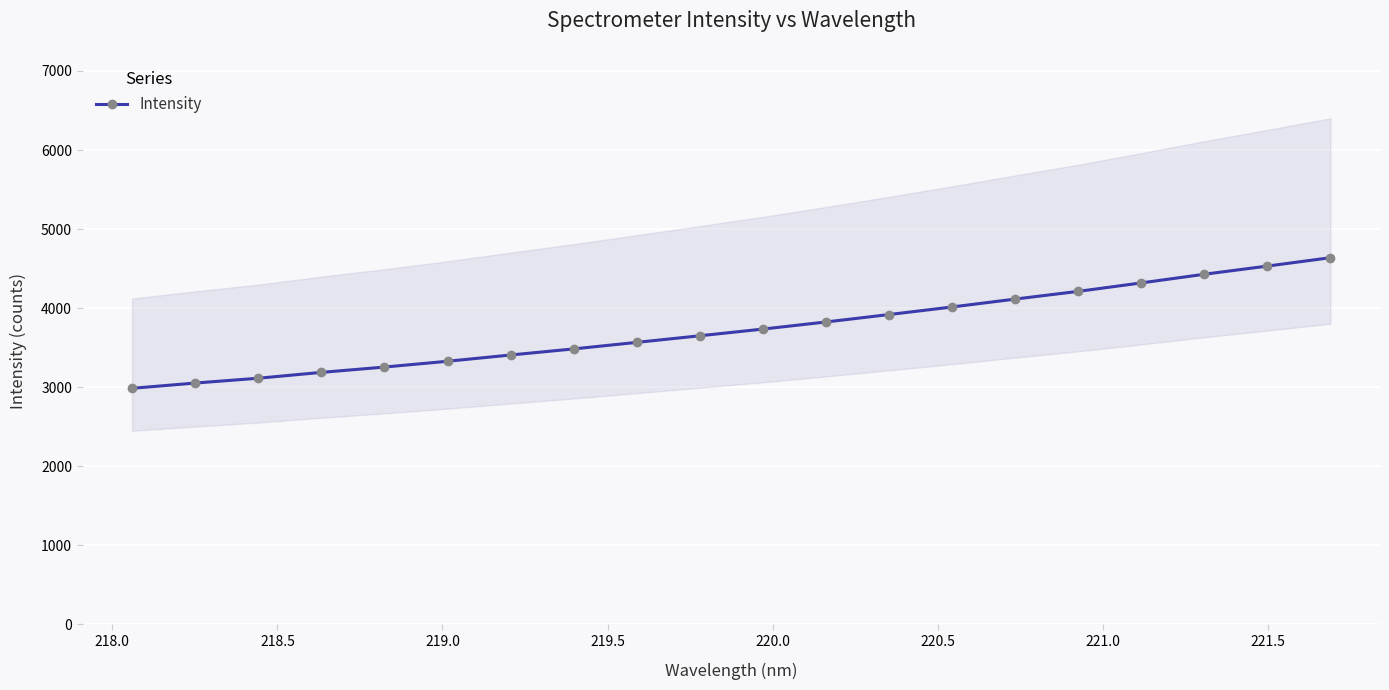

Is this an area chart (filled region under the line)?

No